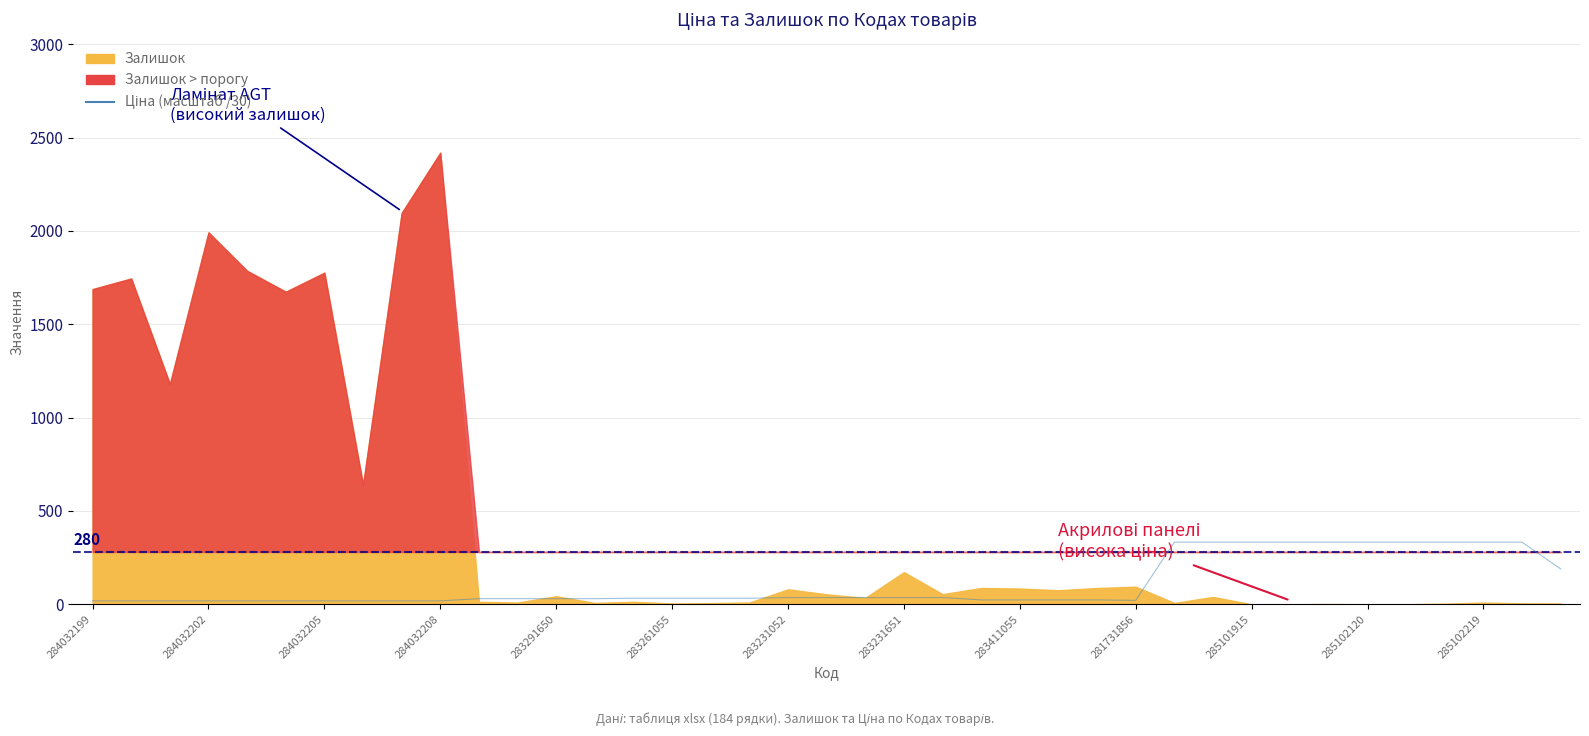

True or false: the data has more than 0 interior local peaks.

False